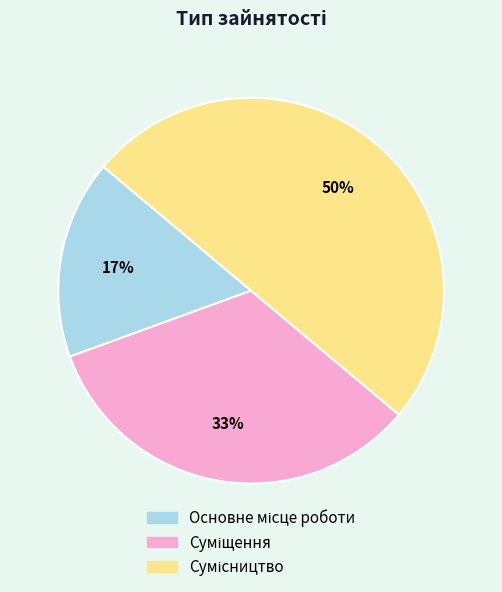

To the nearest percent, what is the average slice percentage?

33%